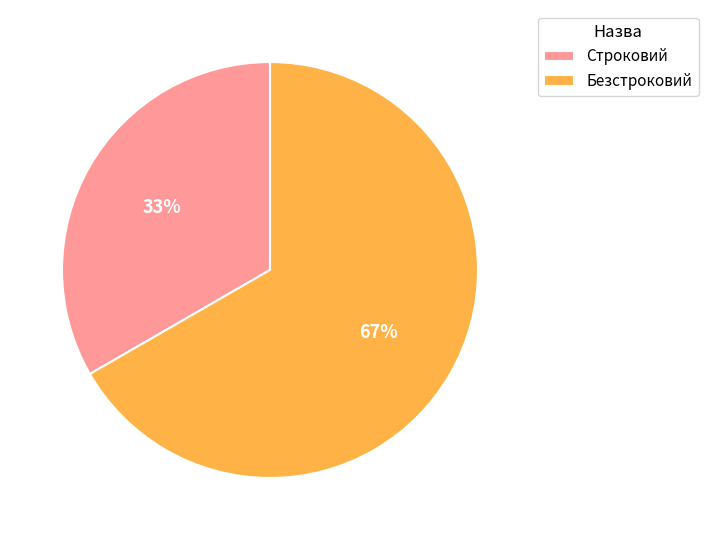

Is it true that Строковий is 26% of the pie?

False